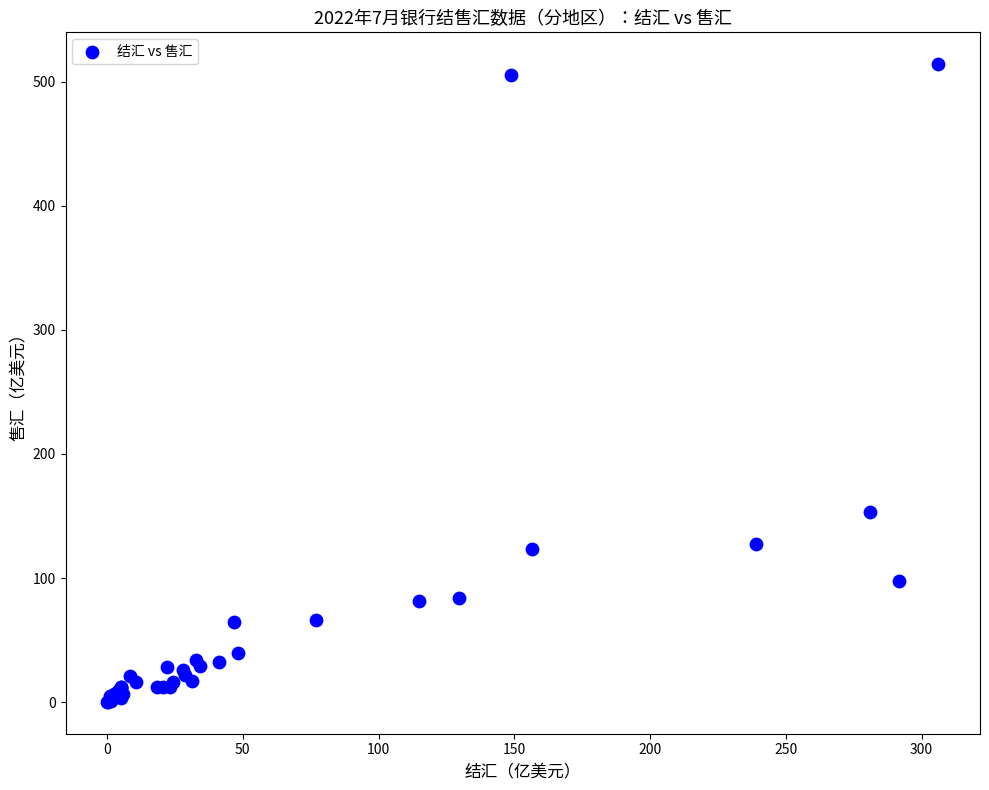

What Y value in the scatter plot is closest to 257?

153.2